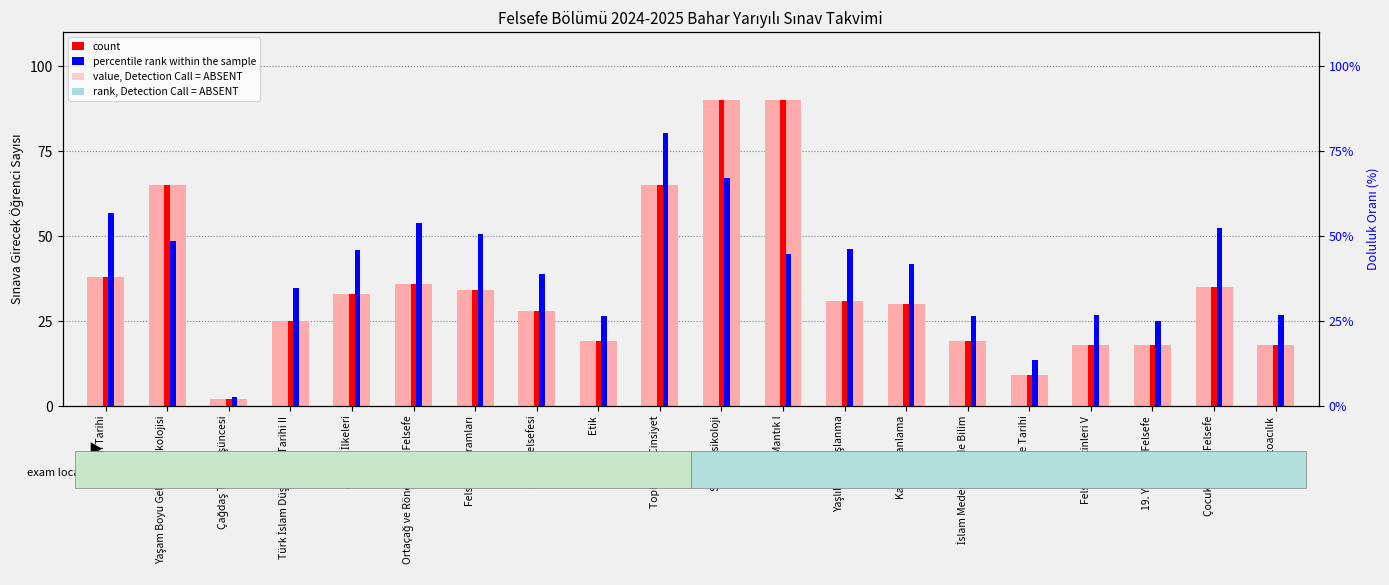

How many values are below 31?

10